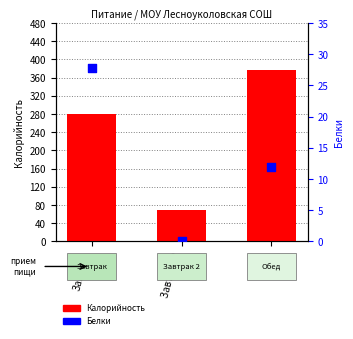

What is the total value across all series at Обед?

389.0